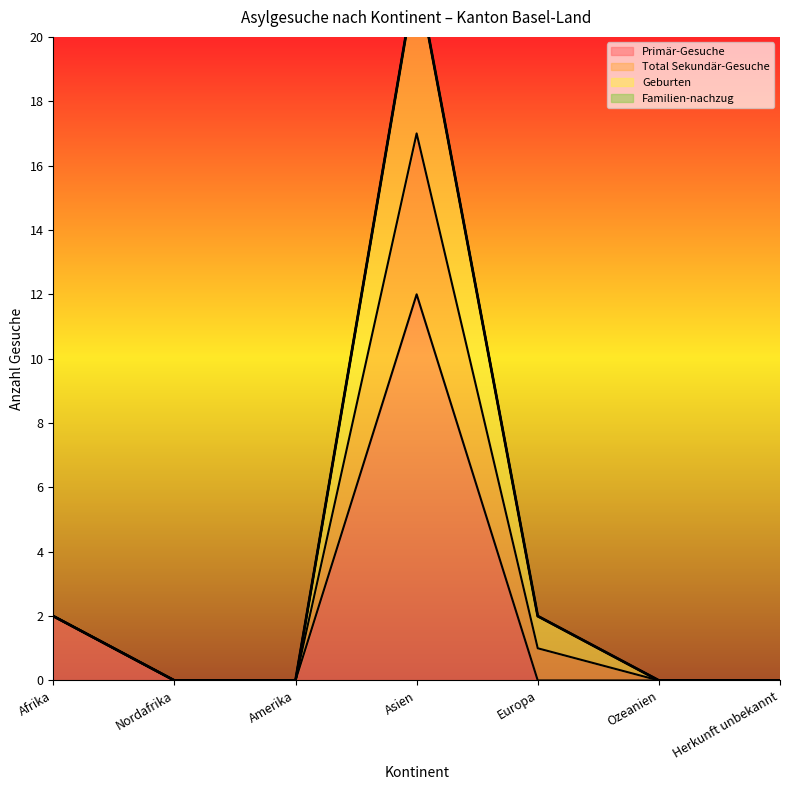

Which has a higher value, Afrika or Asien?

Asien